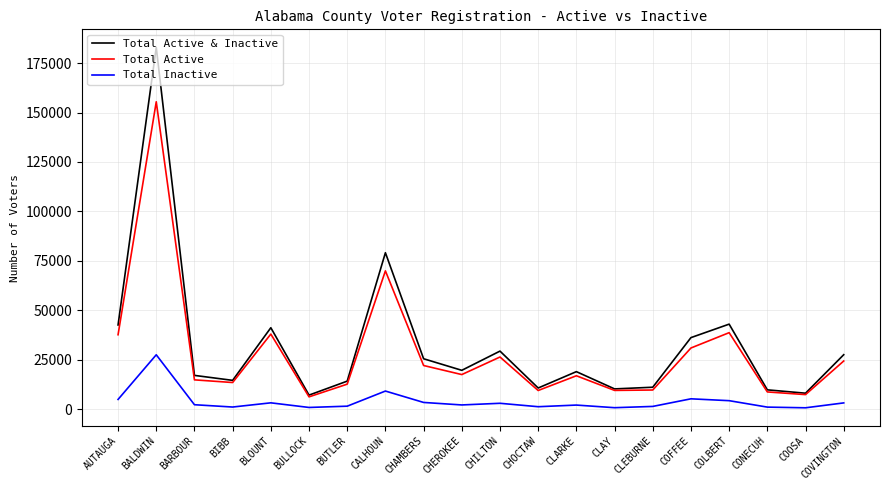

Between CALHOUN and CLEBURNE, which series saw the biggest shift?

Total Active & Inactive